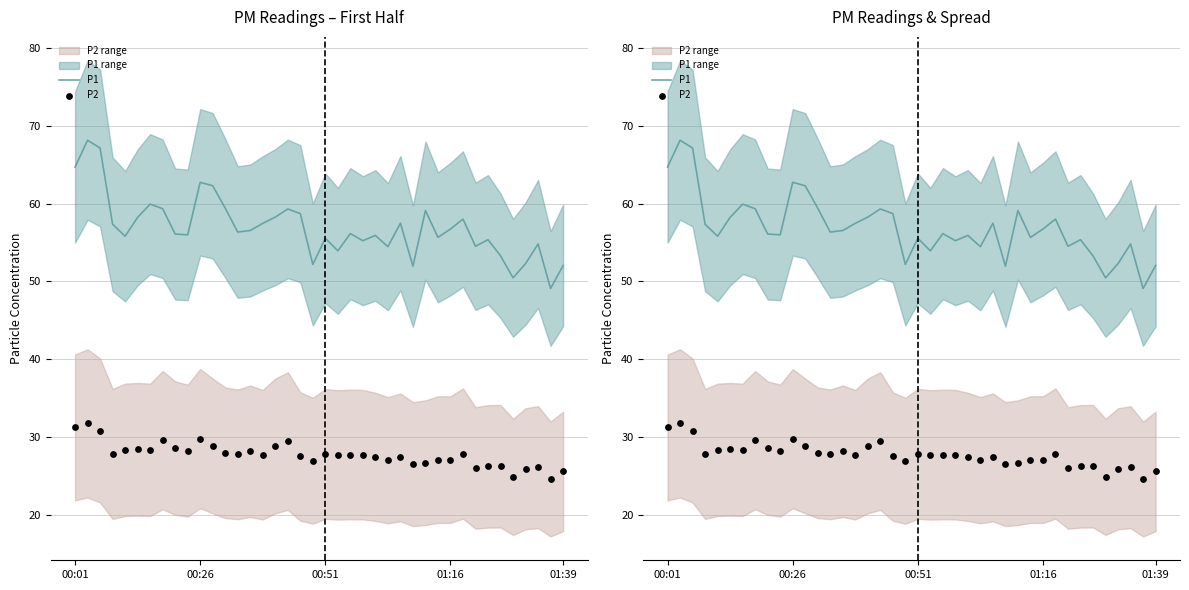

What are all the series names shown in the legend?

P1, P2